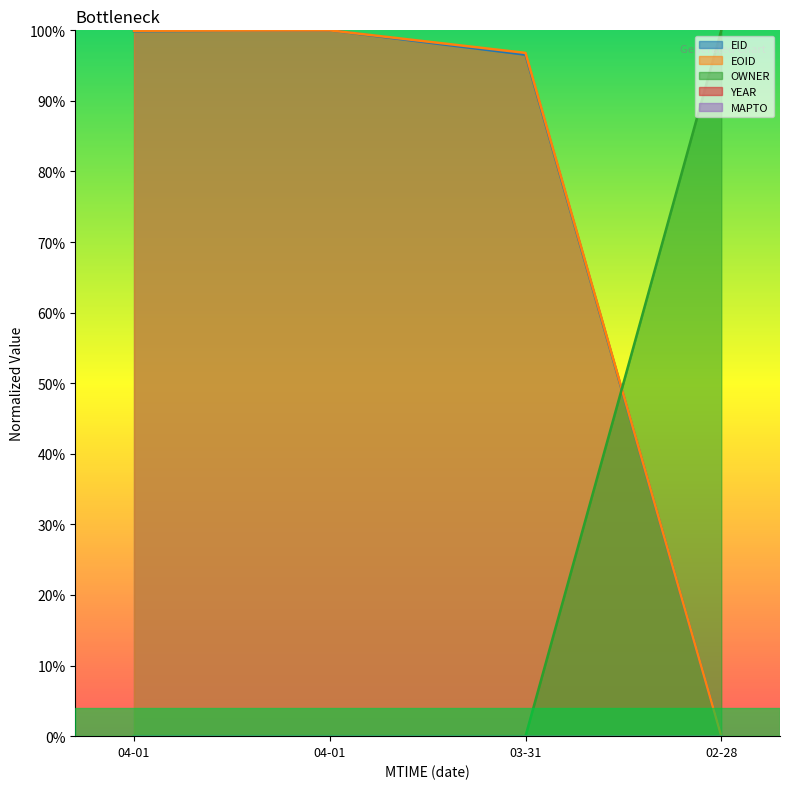

What is the value of the EID point at the 1st from the left?

1.0